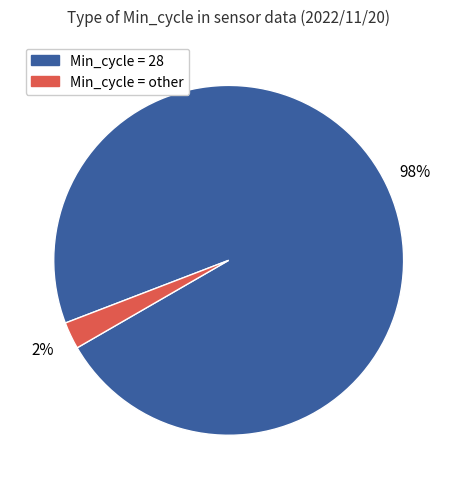

Is there a majority slice in this chart?

Yes